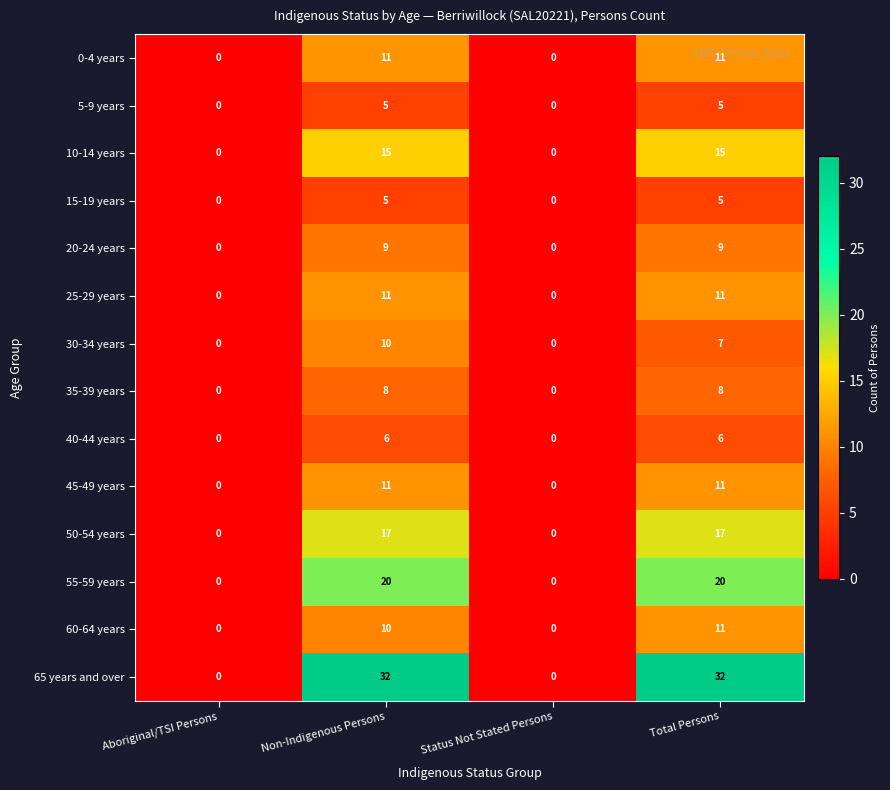

What is the total value across all series at Non-Indigenous Persons?

170